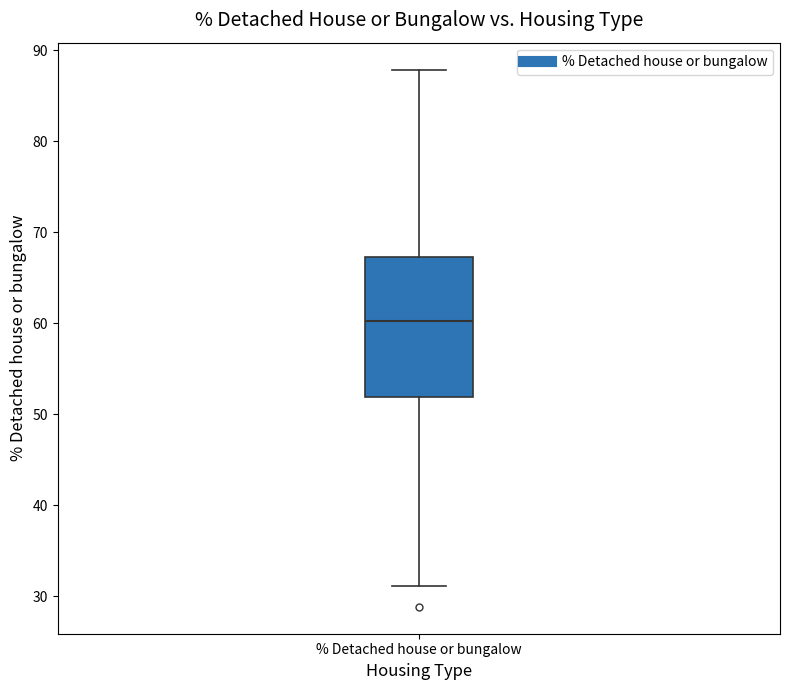

Where does the upper whisker of the box for % Detached house or bungalow end on the y-axis? The values are not printed on the chart, so give them approximately, as read against the axis.

88